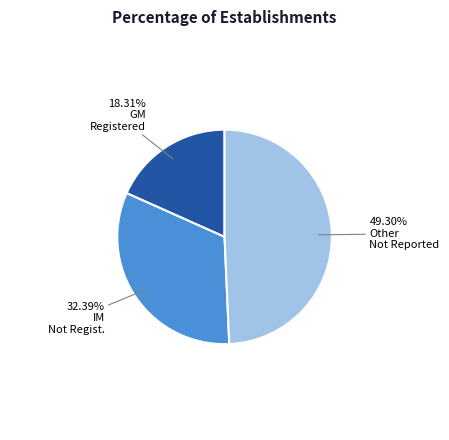

To the nearest percent, what is the average slice percentage?

33%